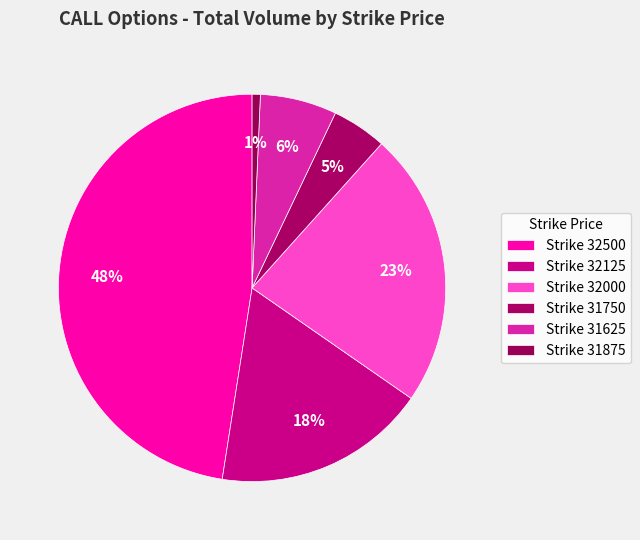

To the nearest percent, what is the average slice percentage?

17%